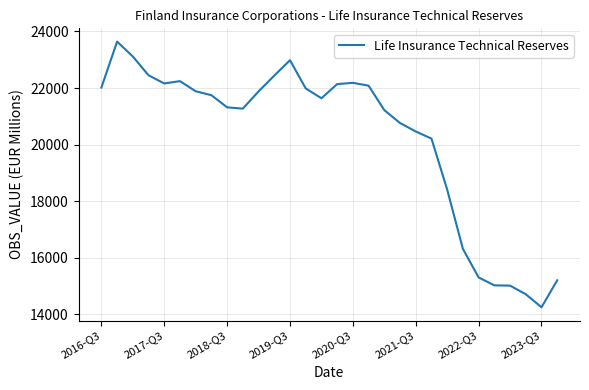

What is the smallest value displayed?

14252